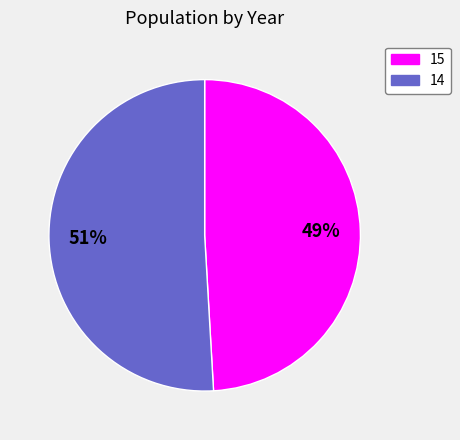

Between 14 and 15, which is larger?

14